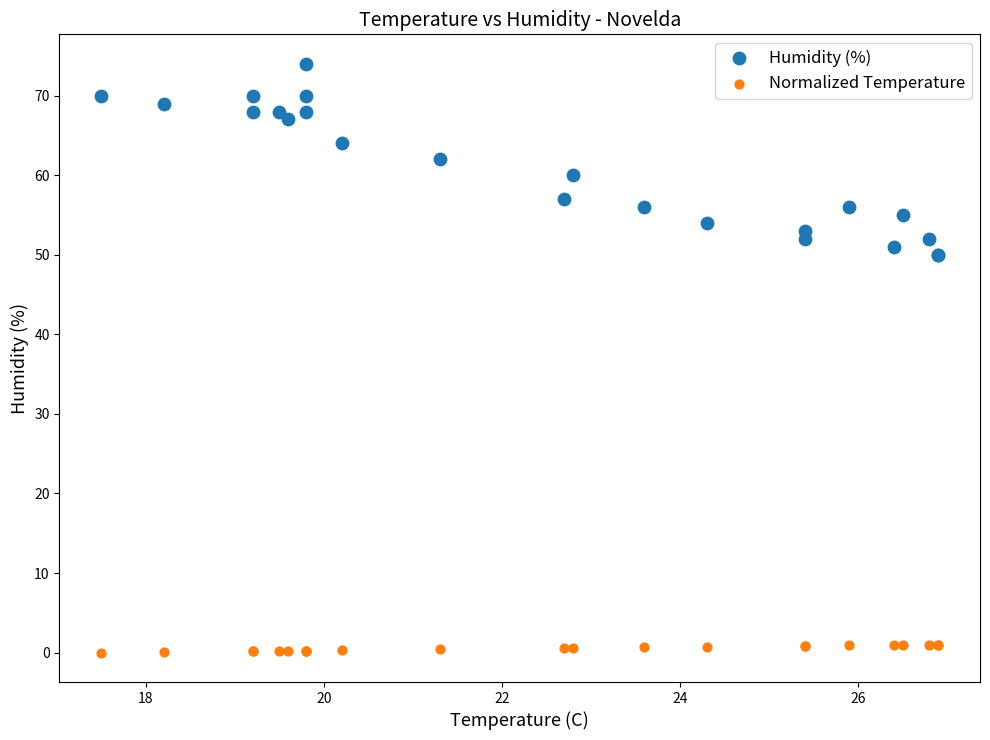

What are all the series names shown in the legend?

Humidity (%), Normalized Temperature